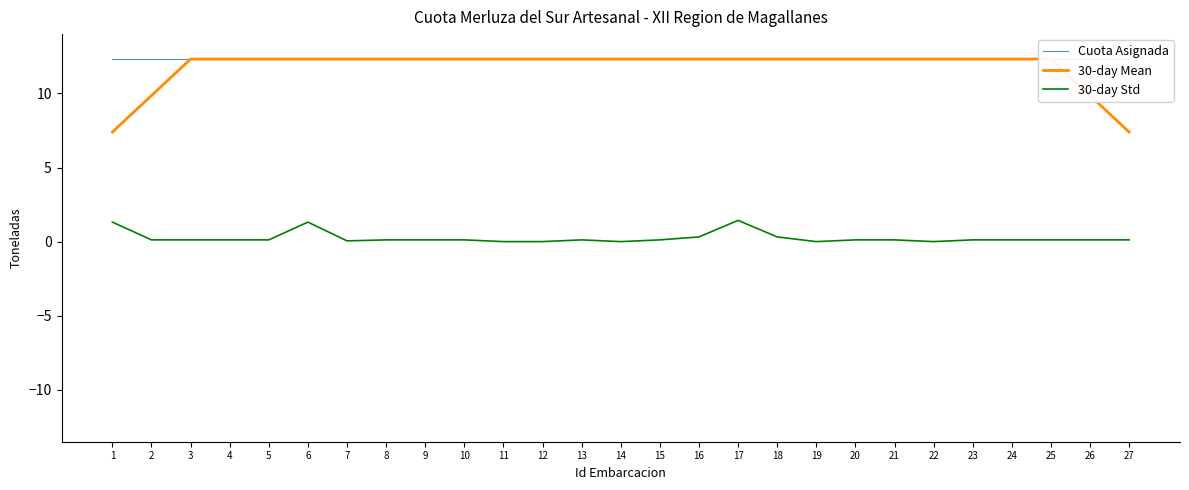

True or false: Cuota Asignada and 30-day Std cross at least once.

False